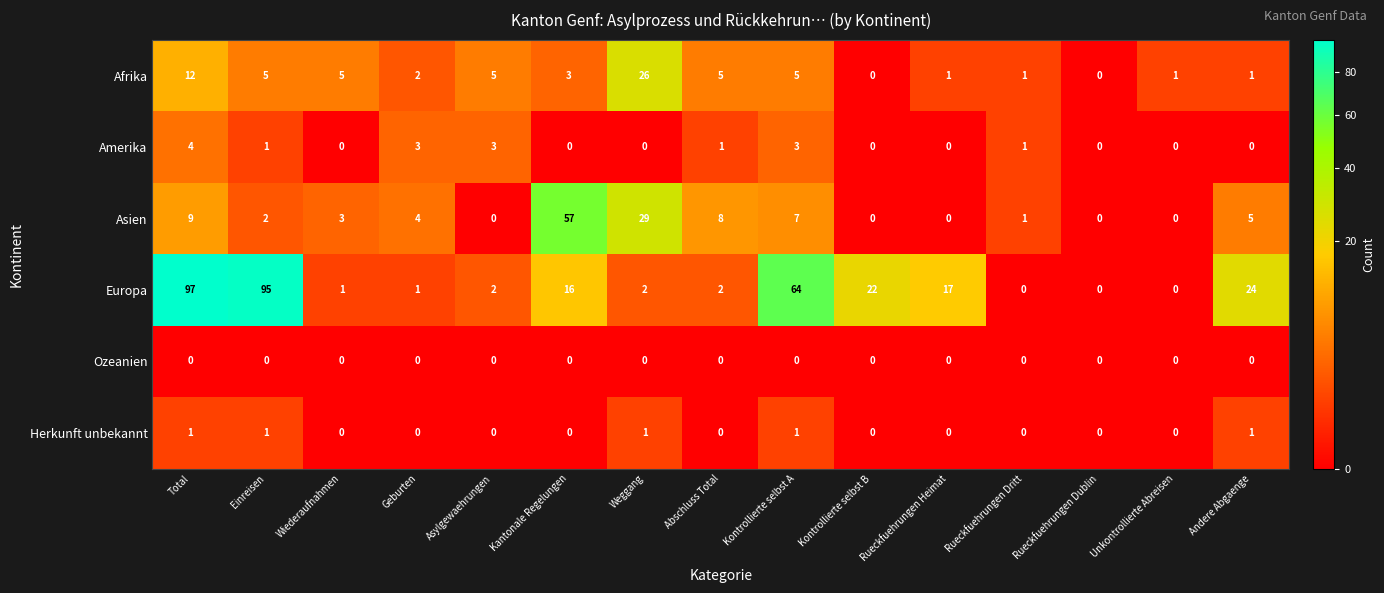

Count the number of categories in the chart.

15